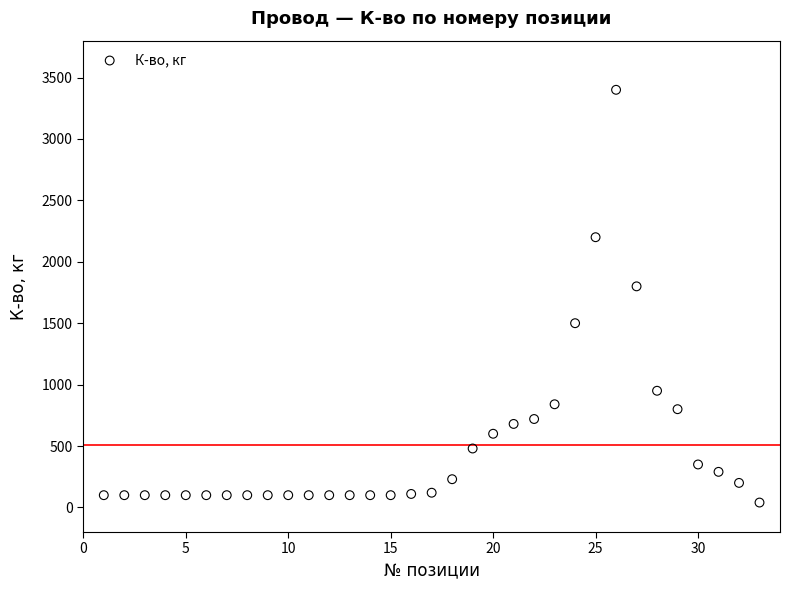

What Y value in the scatter plot is closest to 1720?

1800